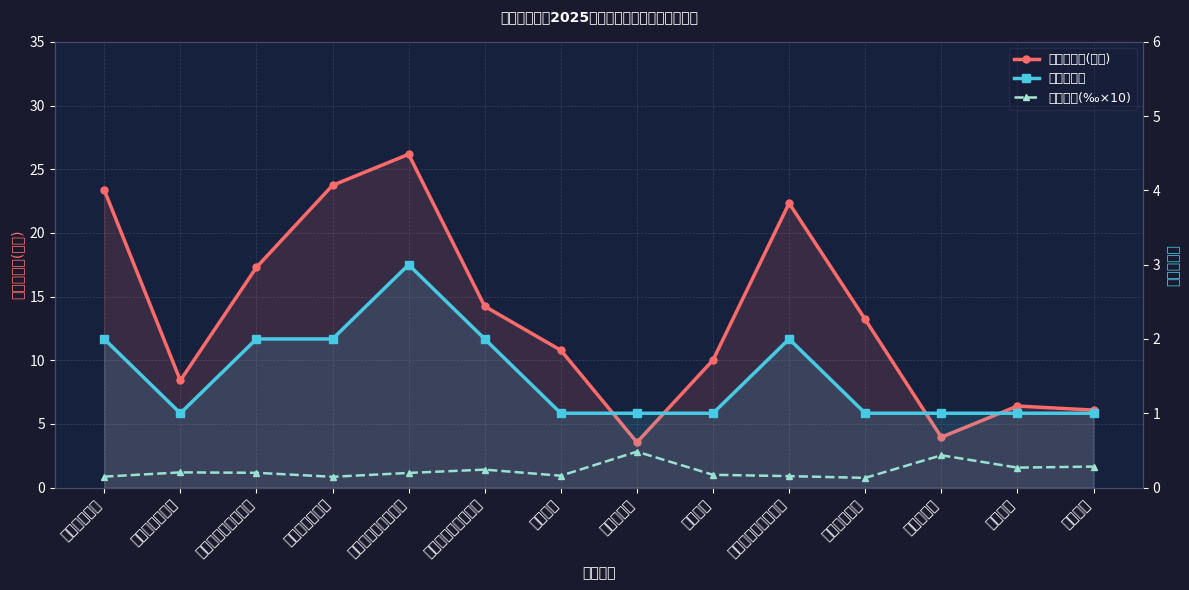

Reading left to right, list all the values displayed in this chart.

在校生人数(百人): 23.4	8.4	17.3	23.7	26.2	14.2	10.8	3.5	10.0	22.3	13.2	4.0	6.4	6.1
推荐比例(‰×10): 0.9	1.2	1.2	0.8	1.1	1.4	0.9	2.8	1.0	0.9	0.8	2.5	1.6	1.6
可推荐人数: 2.0	1.0	2.0	2.0	3.0	2.0	1.0	1.0	1.0	2.0	1.0	1.0	1.0	1.0